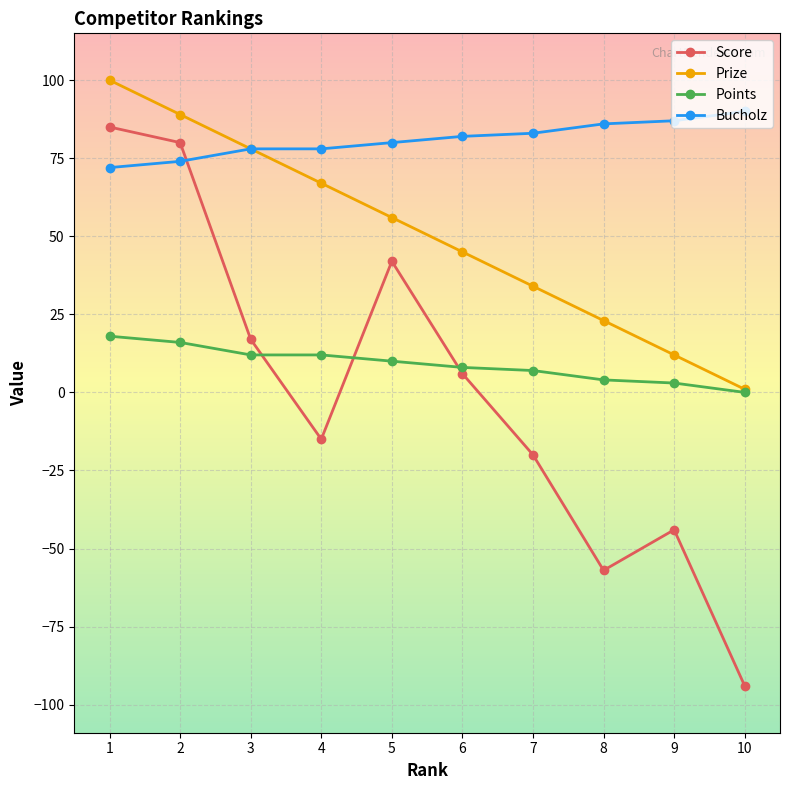

Which series changed the most between 1 and 7?

Score